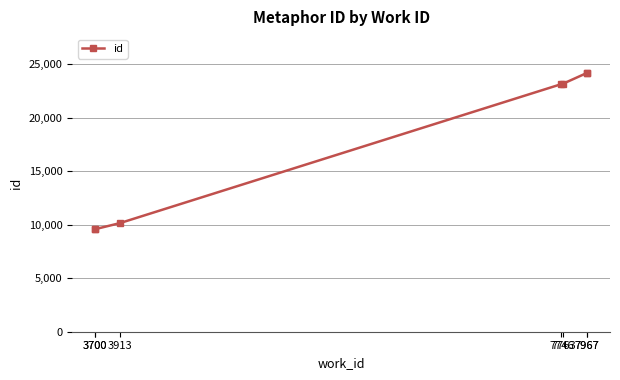

The value at 3913 is 16644. True or false?

False